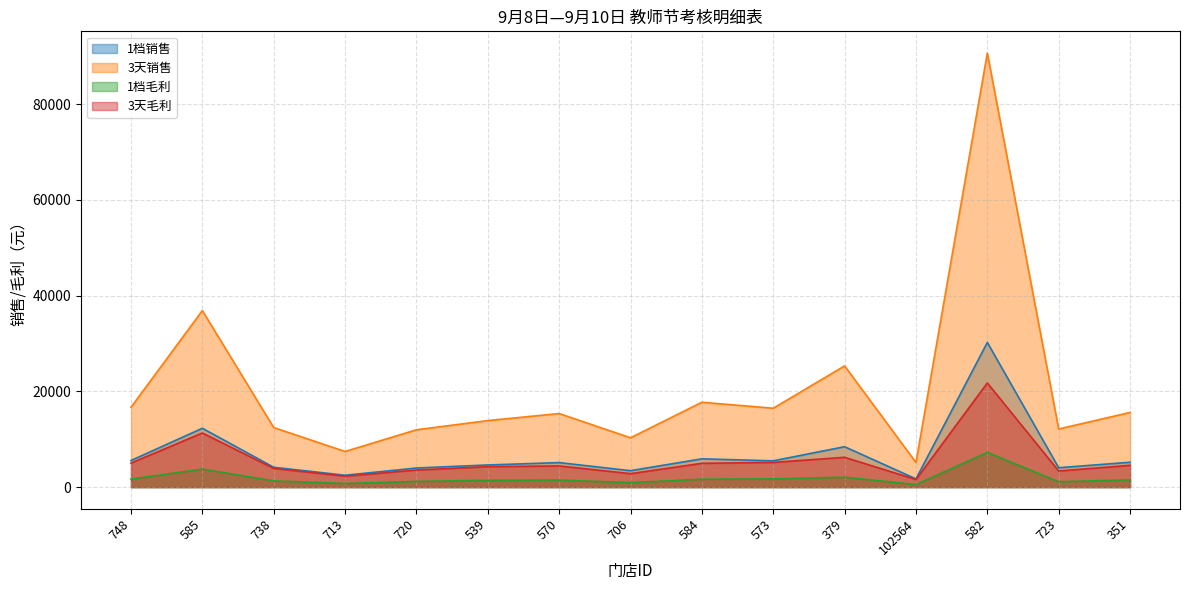

What is the spread (max minus min) of values at 570?

13892.9